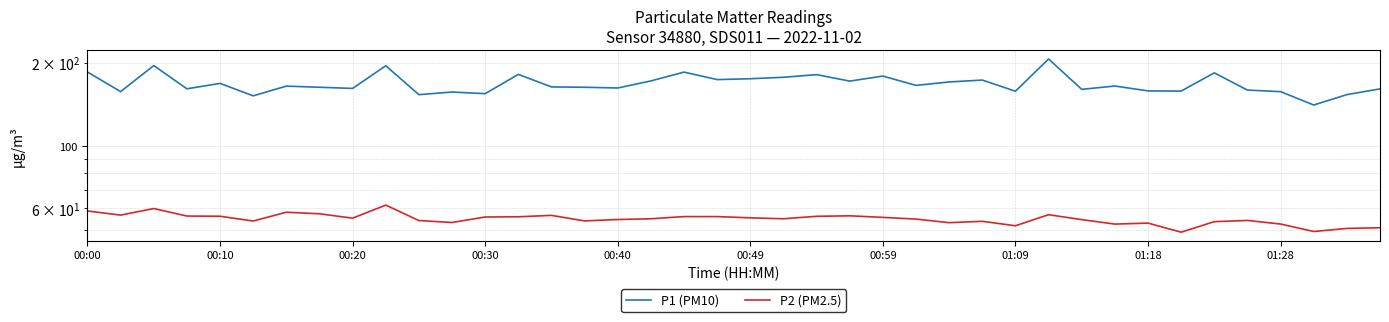

What is the average value of the P2 (PM2.5) series?

54.9